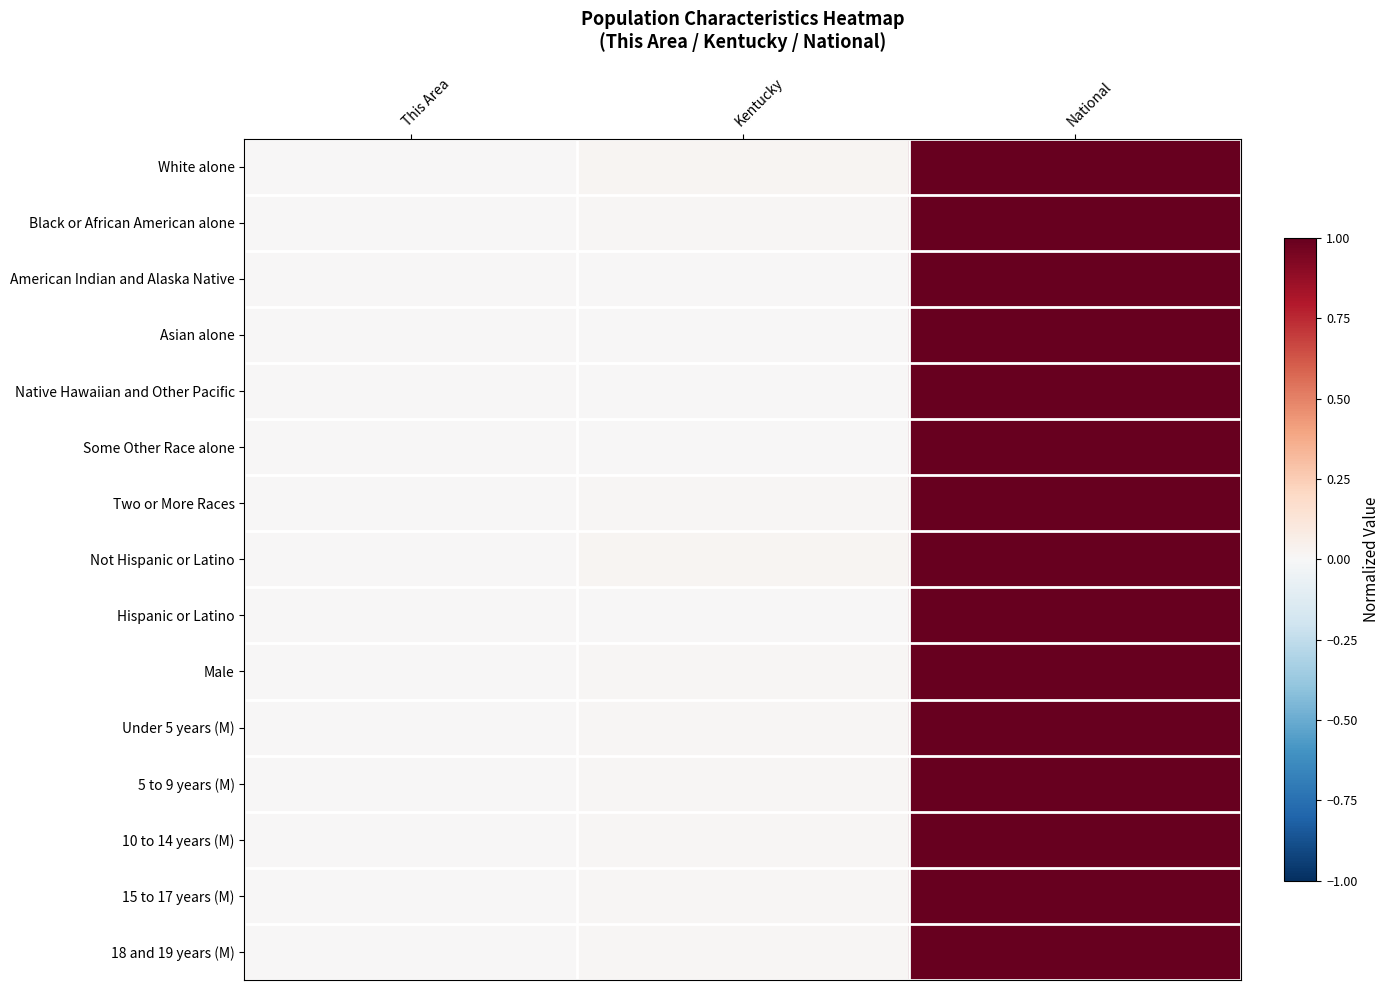

Count the number of data series in this chart.

15